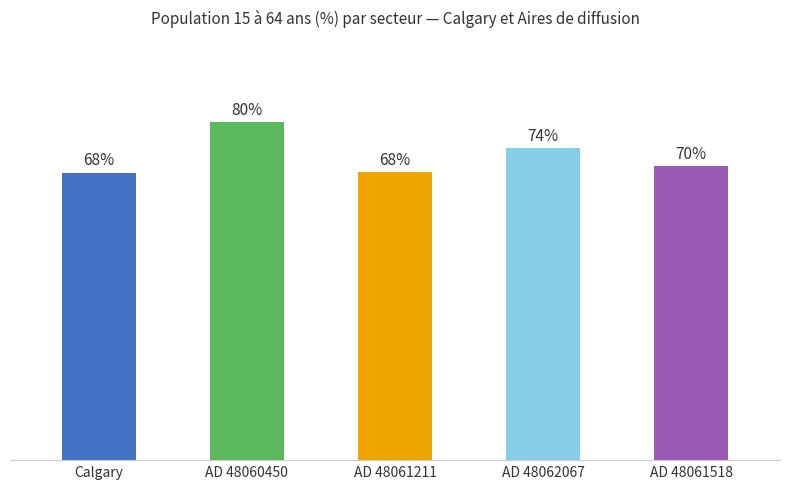

What is the change in value from Calgary to AD 48061211?

+0.1